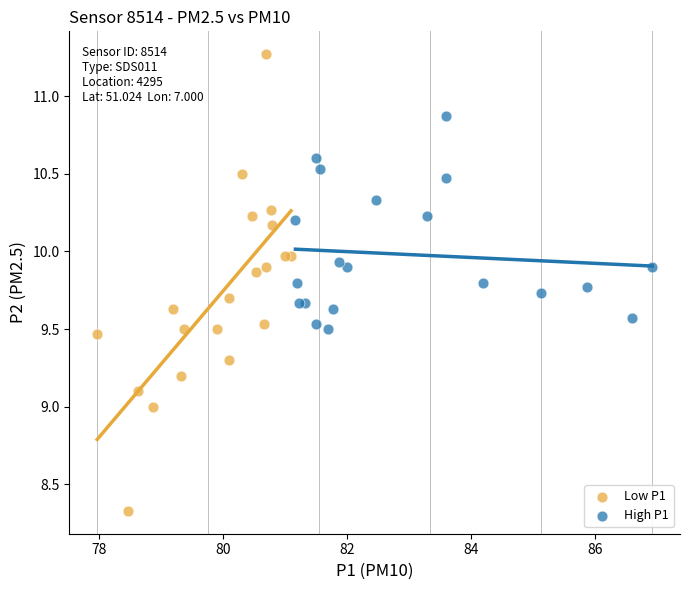

Which series reaches the maximum Y coordinate?

Low P1